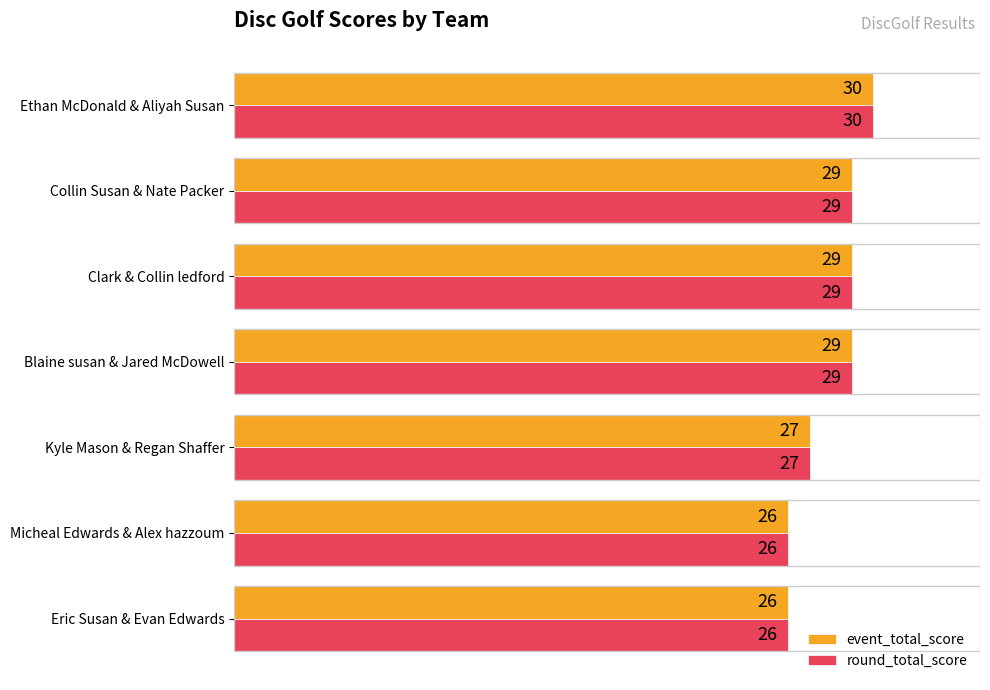

Is it true that round_total_score equals 9 at Blaine susan & Jared McDowell?

False